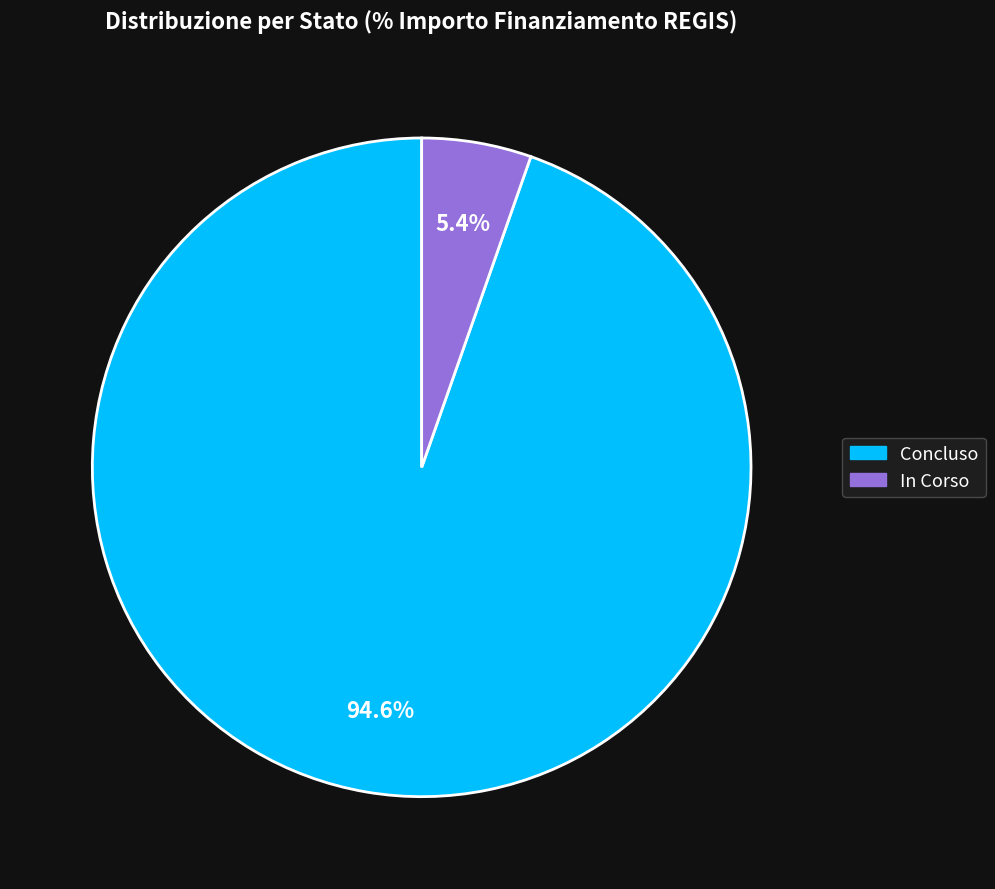

Rank the categories by value from highest to lowest.

Concluso, In Corso